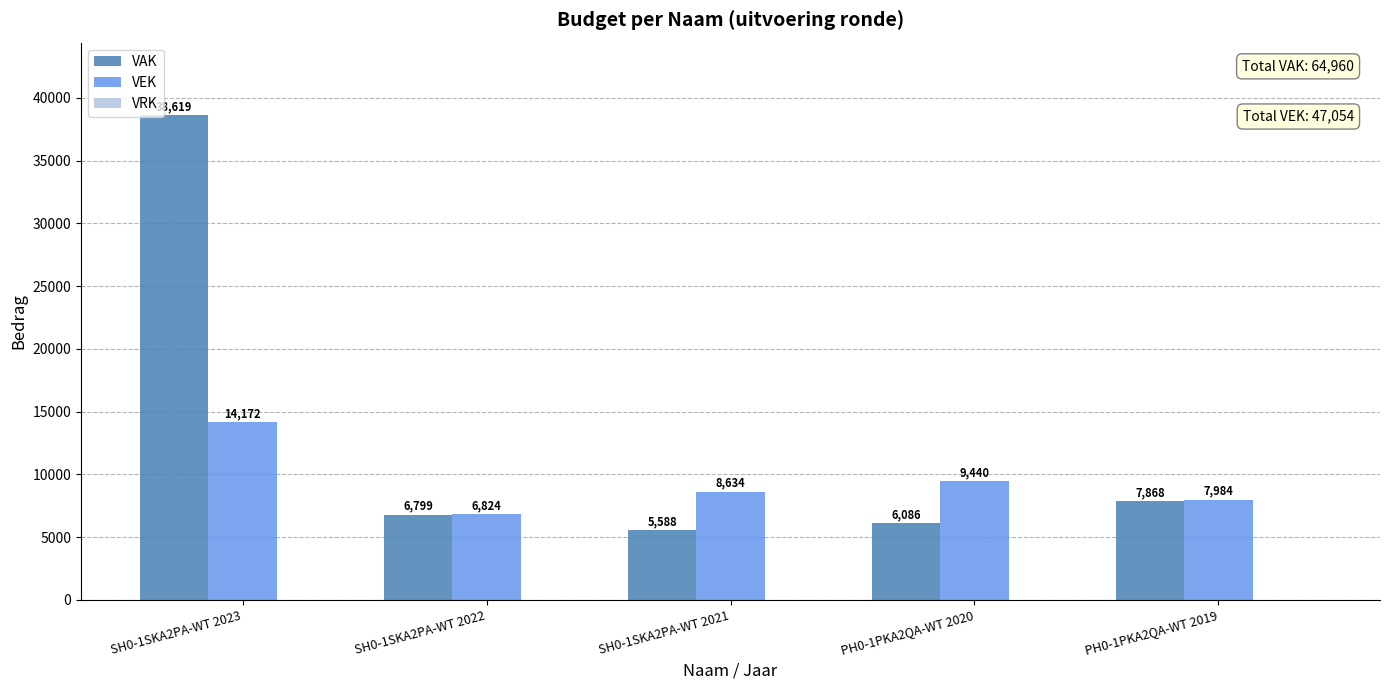

What position from the right is PH0-1PKA2QA-WT 2020?

2